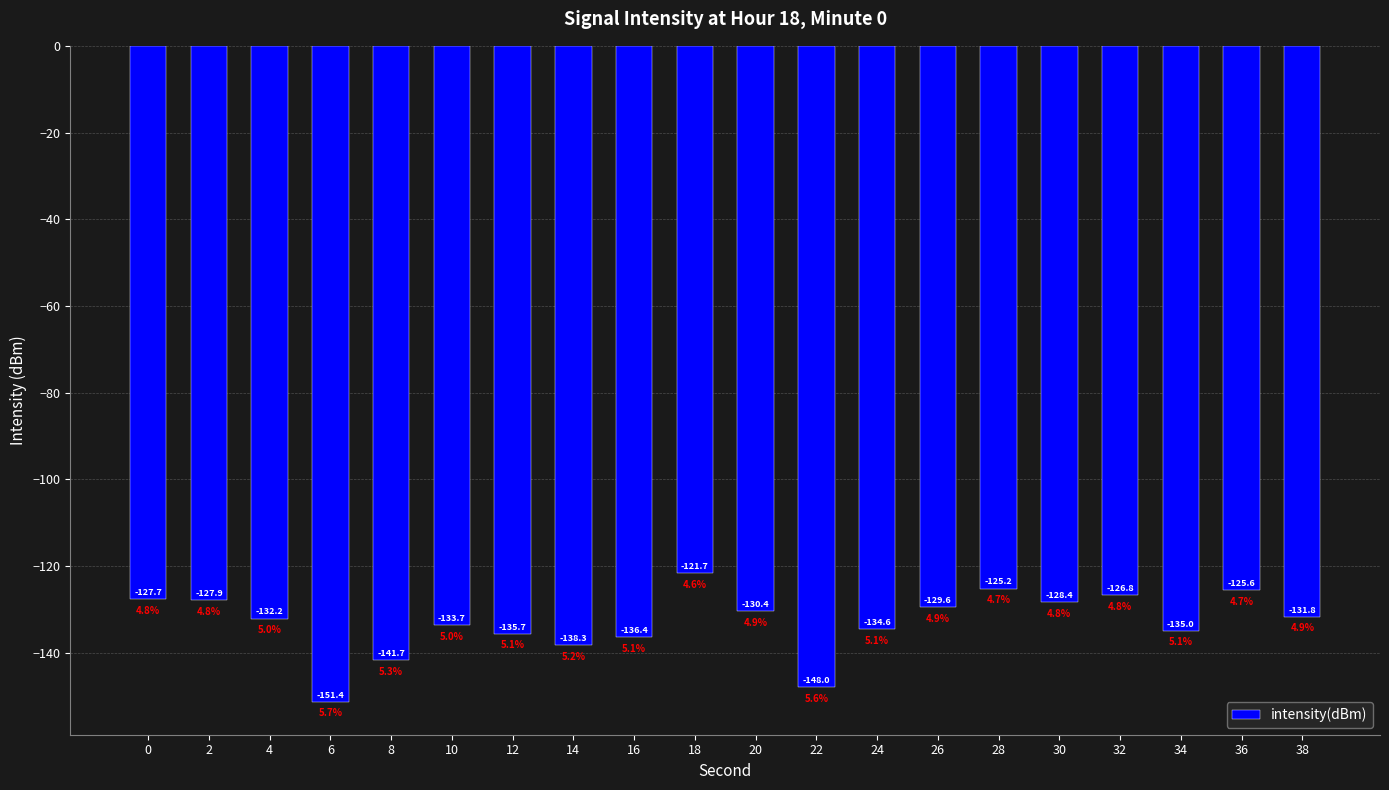

True or false: the data shows -148.0 at 22.

True